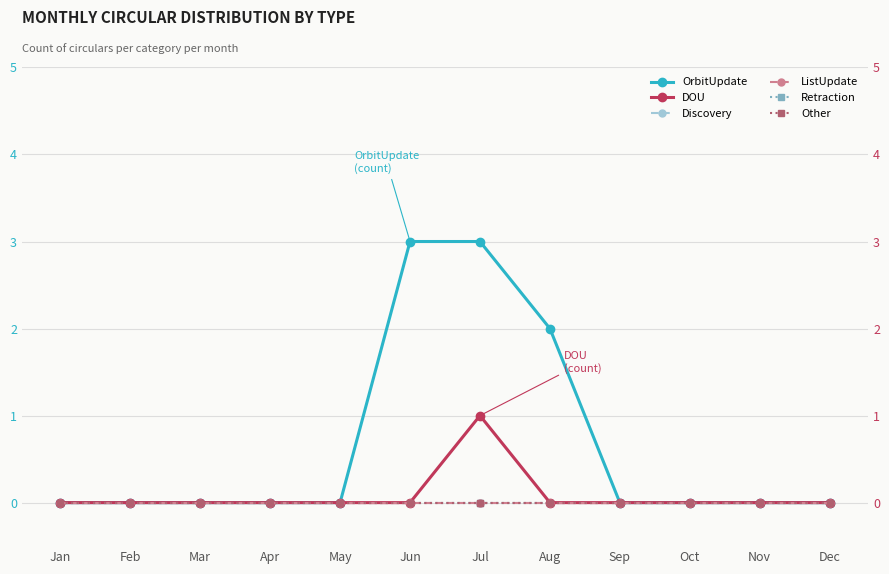

Which series has the largest total across all categories?

OrbitUpdate